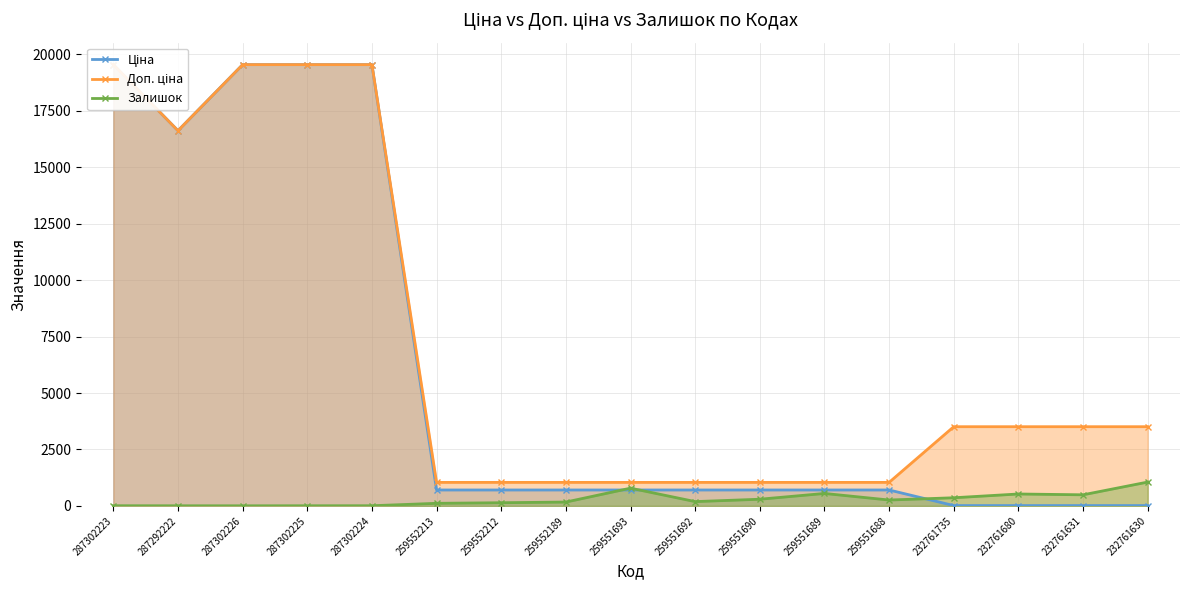

What is the value of the Доп. ціна point at the 9th from the left?

1042.0